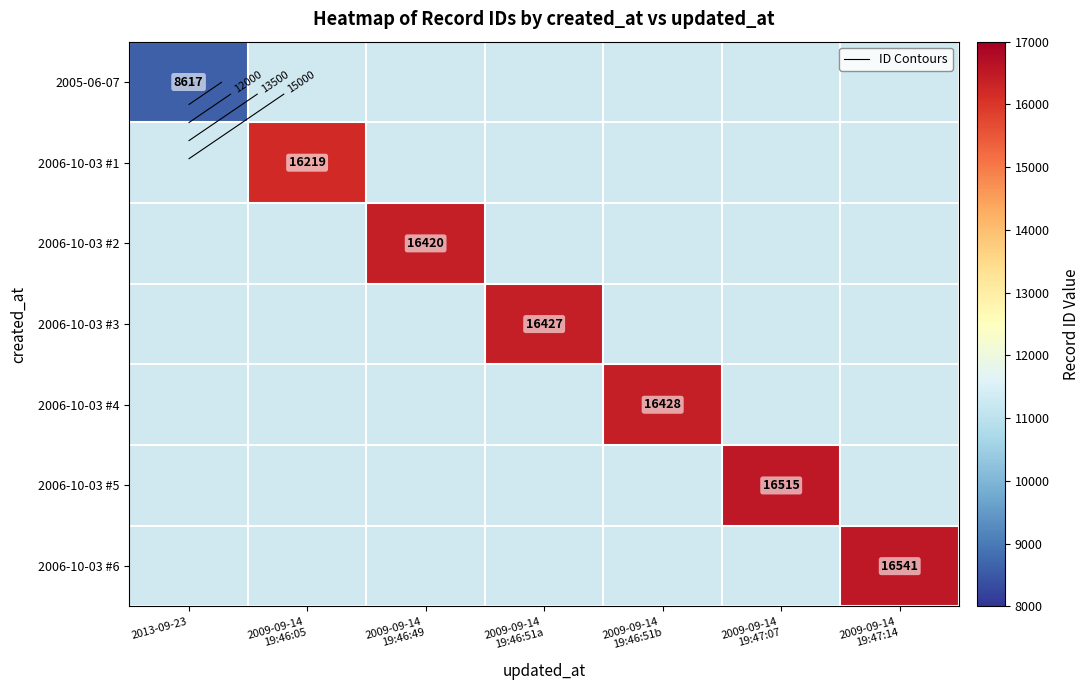

How many categories are shown in the chart?

7